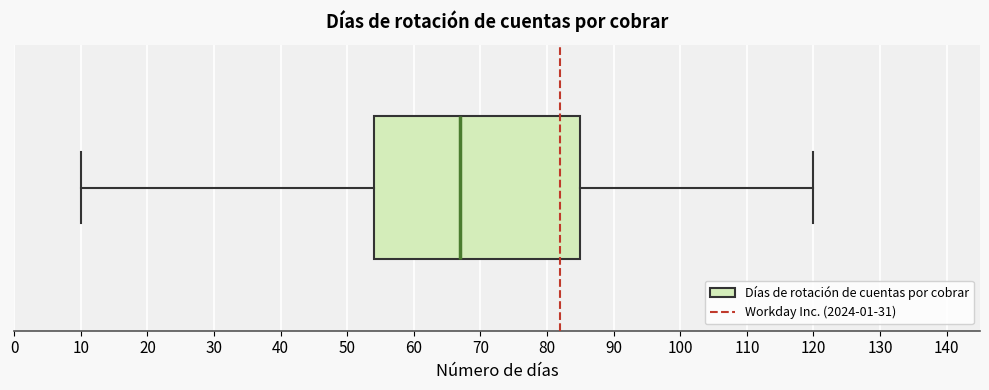

Transcribe this box plot: give where the median line is, the range the box spans, and where the two whiskers end, as read against the x-axis. The values are not printed on the chart, so give them approximately, as read against the axis.

median 67, box 54 to 85, whiskers 10 to 120